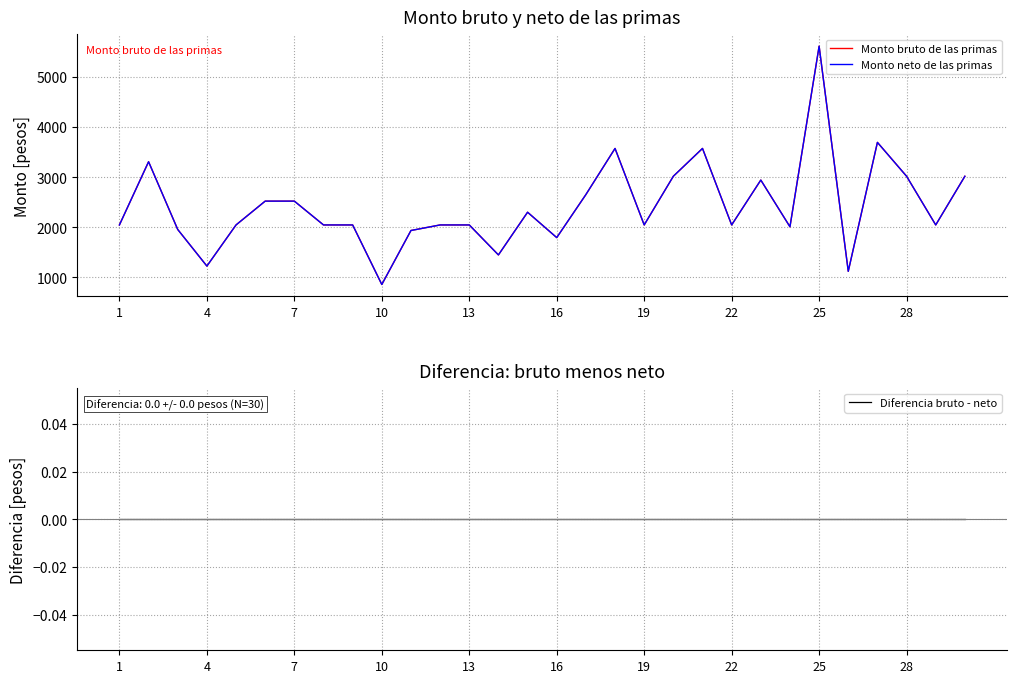

At how many categories does at least one series exceed 4600?

1